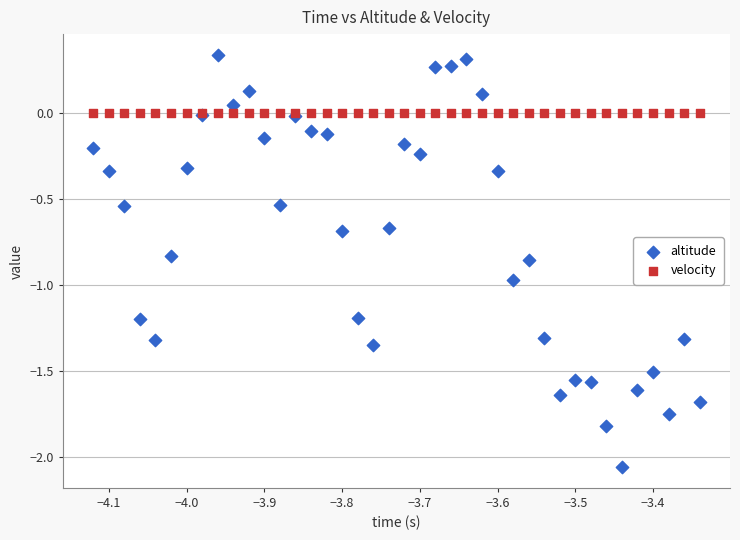

Which series contains the lowest Y value?

altitude